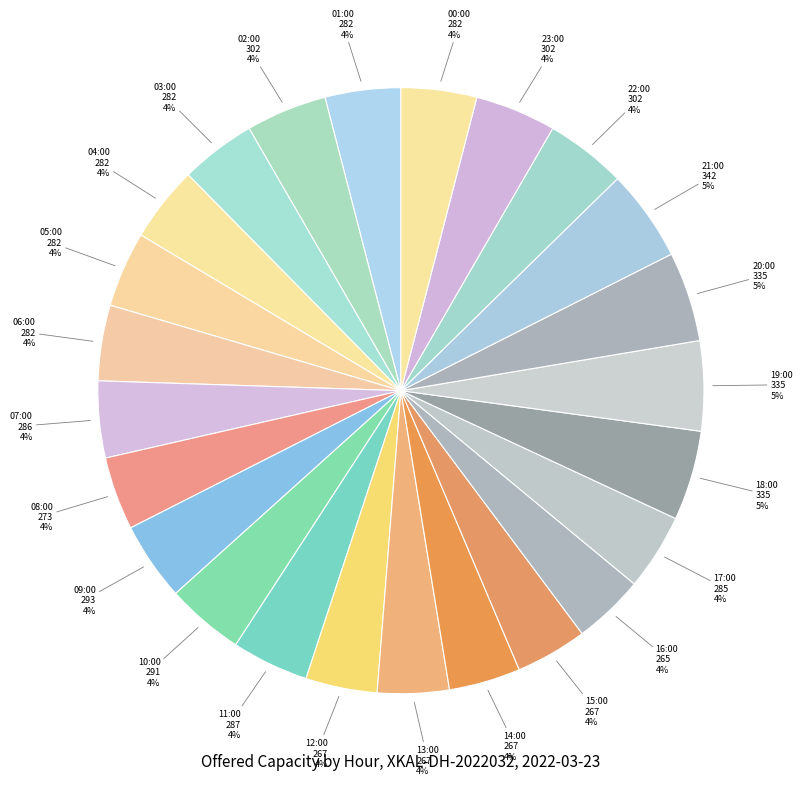

To the nearest percent, what is the average slice percentage?

4%